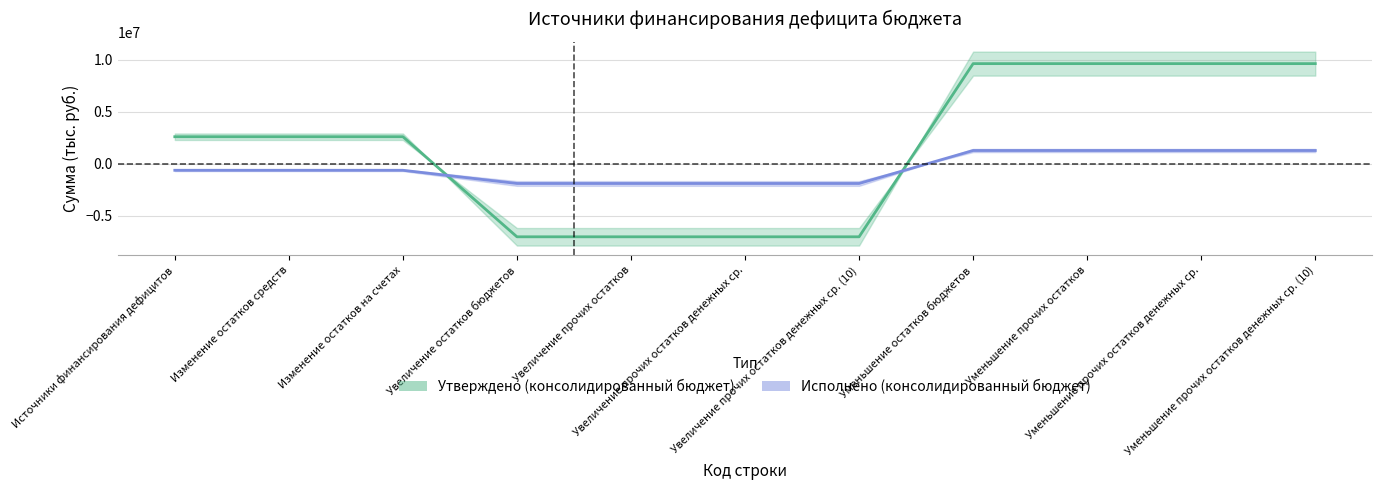

Where do Утверждено (консолидированный бюджет) and Исполнено (консолидированный бюджет) first cross each other?

Изменение остатков на счетах and Увеличение остатков бюджетов